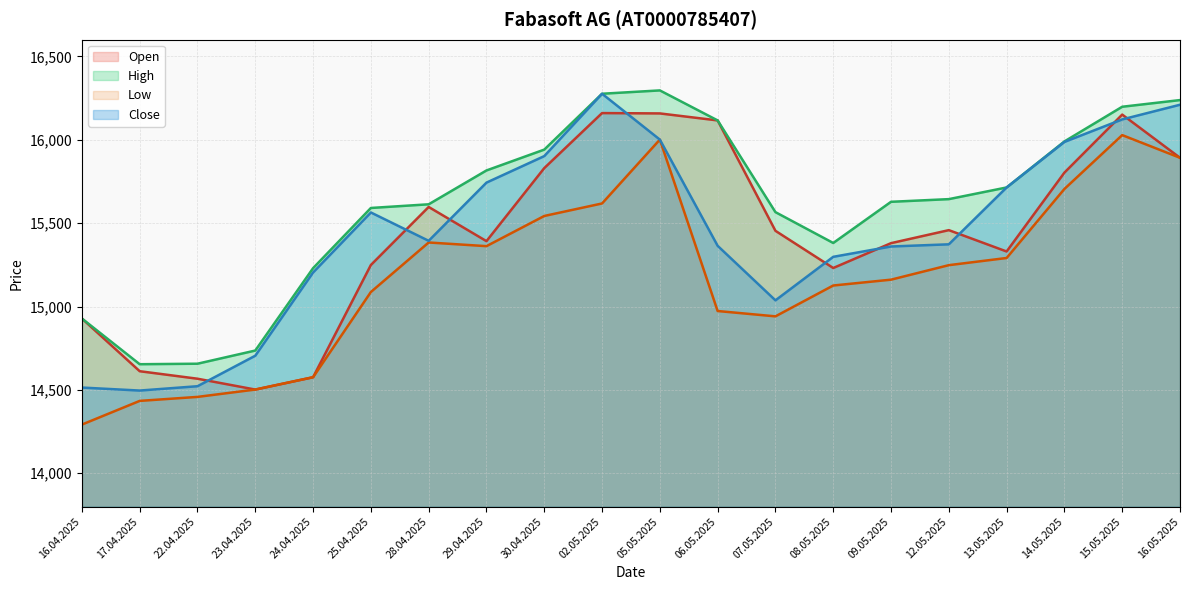

What is the value of the Low point at the 12th from the left?

14973